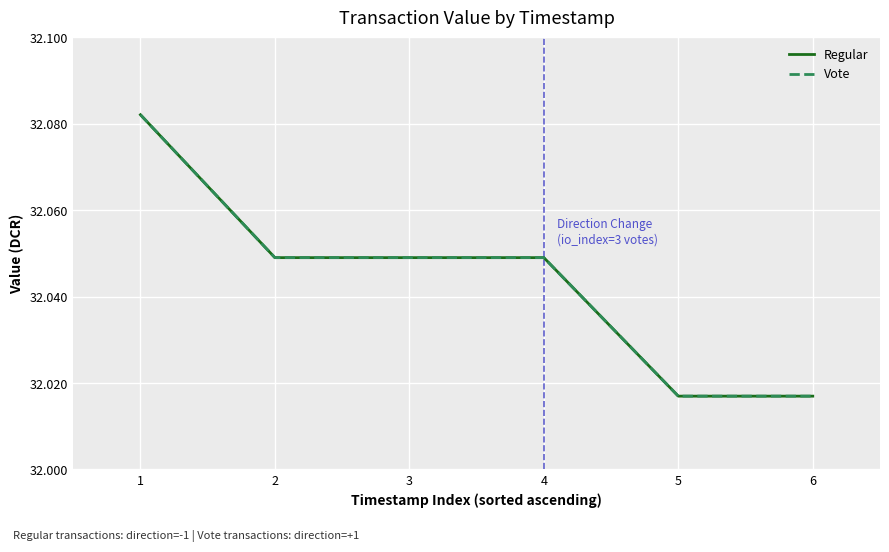

Does the chart display data point markers on the line(s)?

No